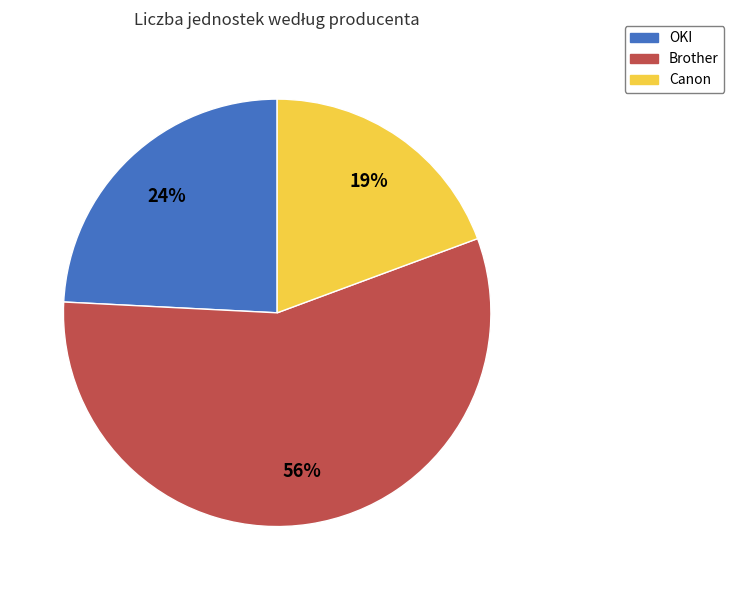

What percentage is the OKI slice, to the nearest percent?

24%